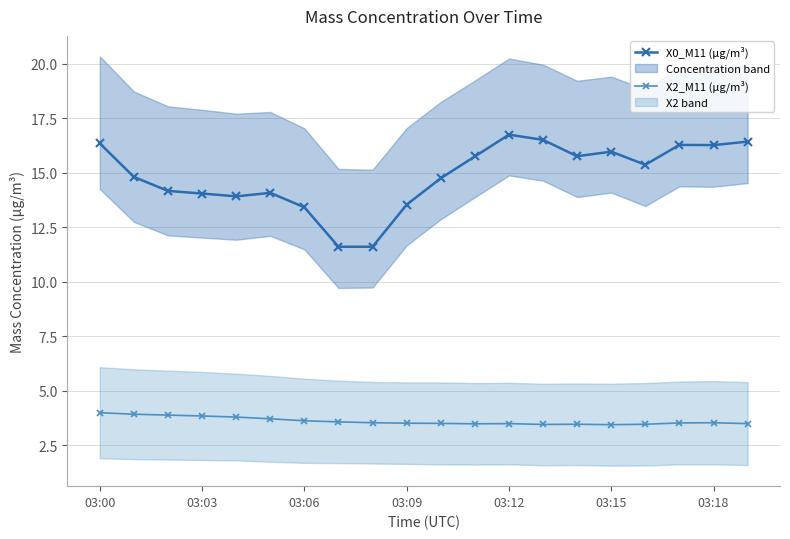

The X2_M11 (μg/m³) series shows 3.8 at 03:03. True or false?

True